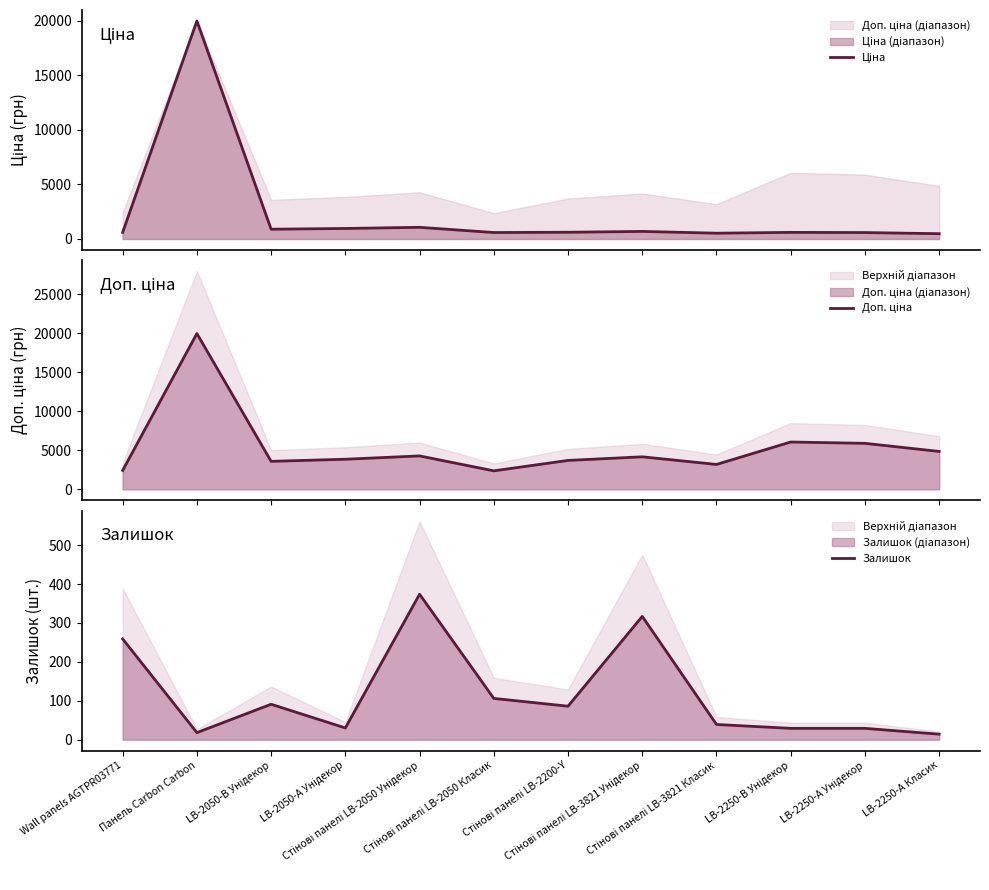

The value of Доп. ціна at Стінові панелі LB-2050 Унідекор is 4279.1. True or false?

True